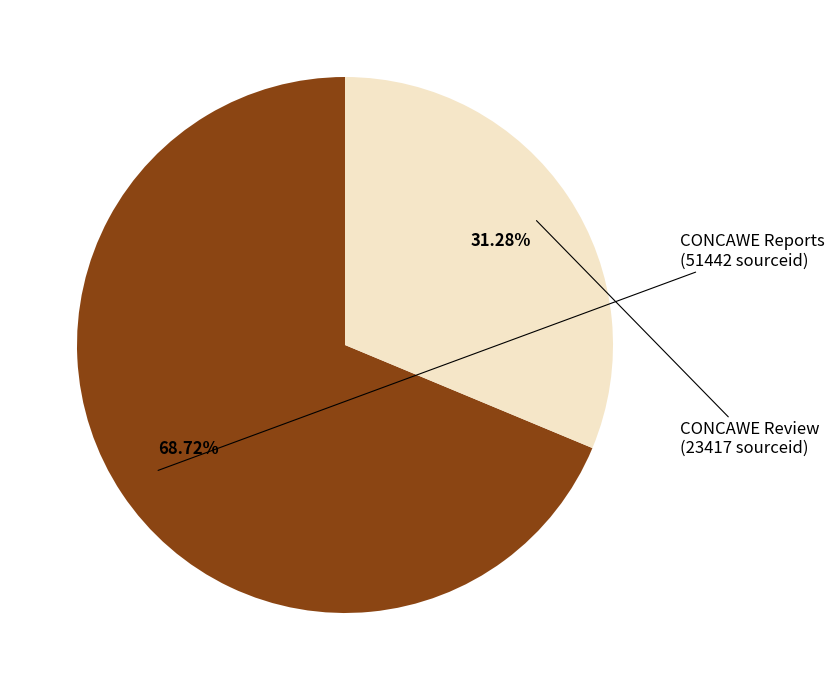

Is there a majority slice in this chart?

Yes